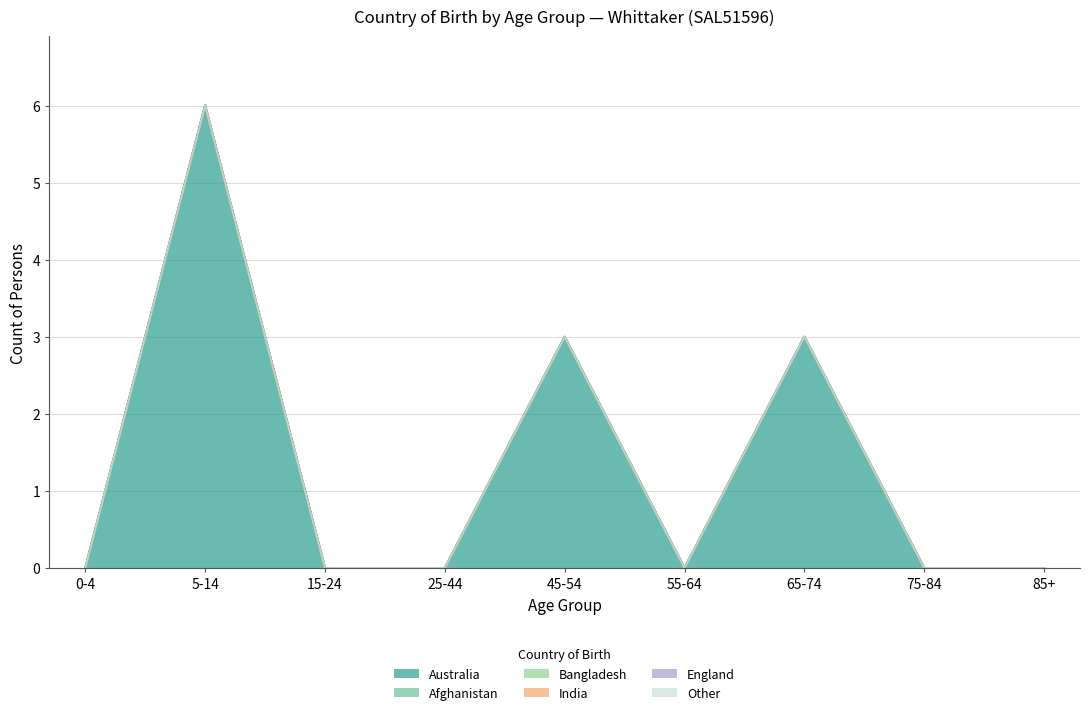

The value of Bangladesh at 75-84 is 0. True or false?

True